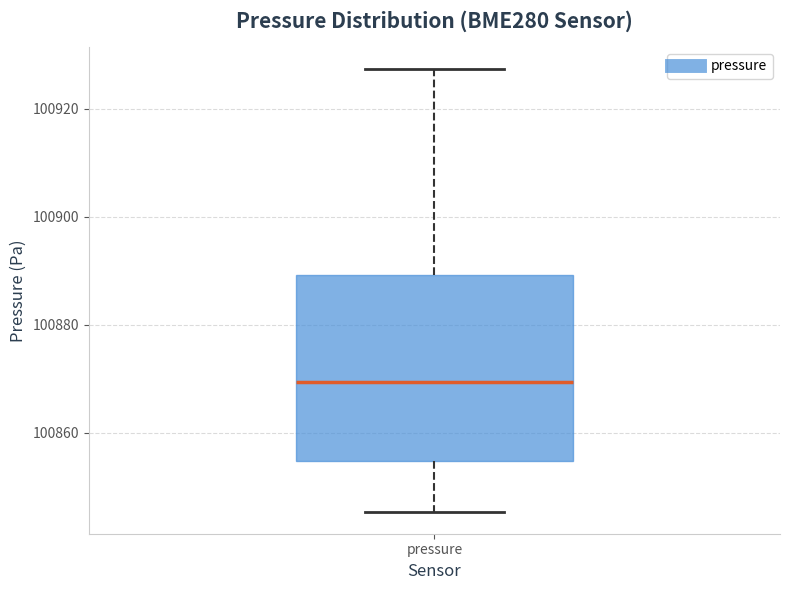

Where does the median line of the box for pressure sit on the y-axis? The values are not printed on the chart, so give them approximately, as read against the axis.

100870